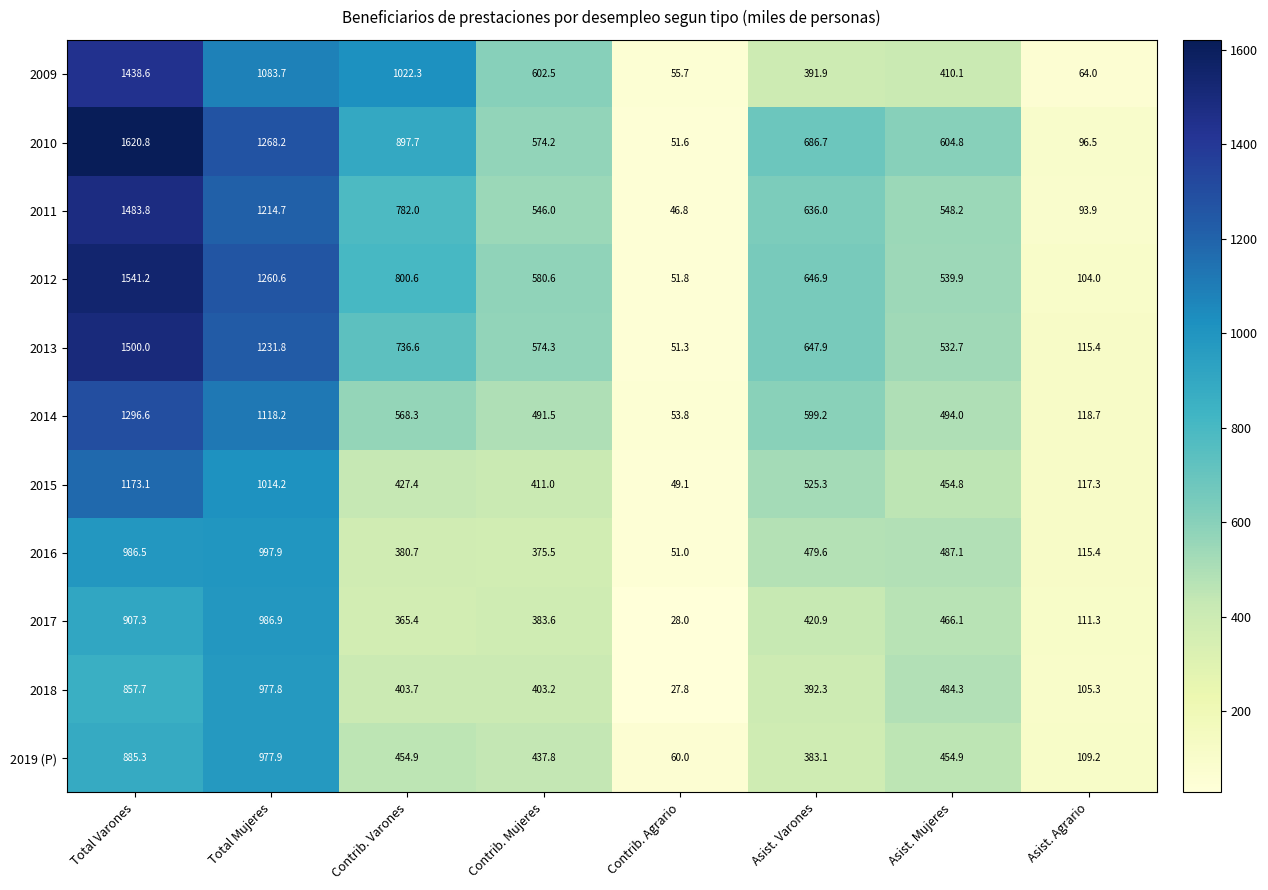

Rank the series at Total Mujeres from lowest to highest value.

2018, 2019 (P), 2017, 2016, 2015, 2009, 2014, 2011, 2013, 2012, 2010